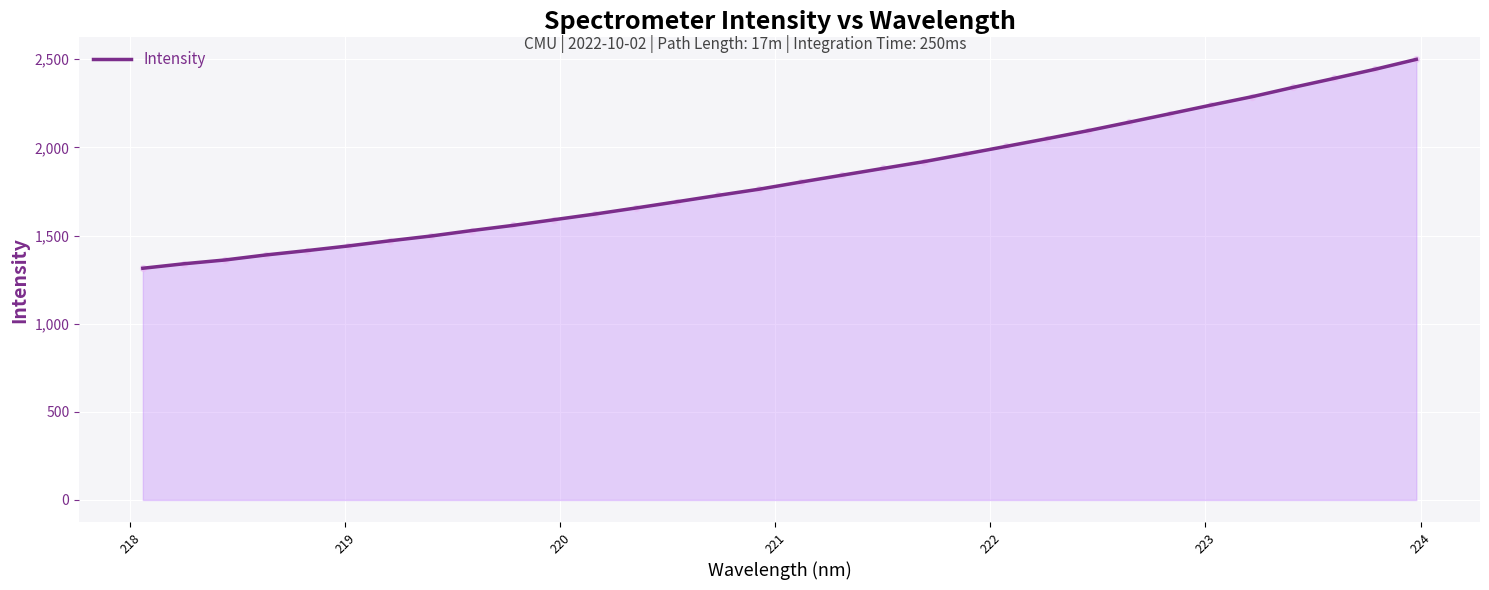

What is the maximum value shown in the chart?

2499.6